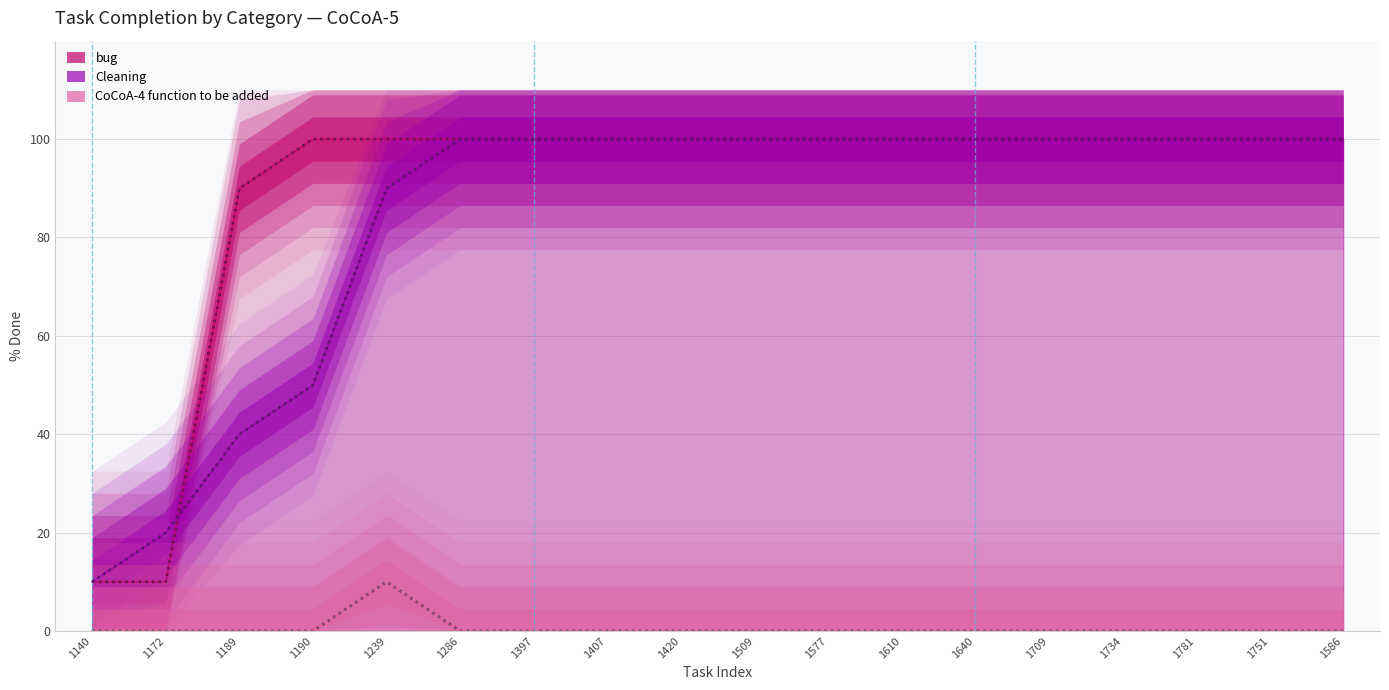

At which category does the chart reach its peak across all series?

1190